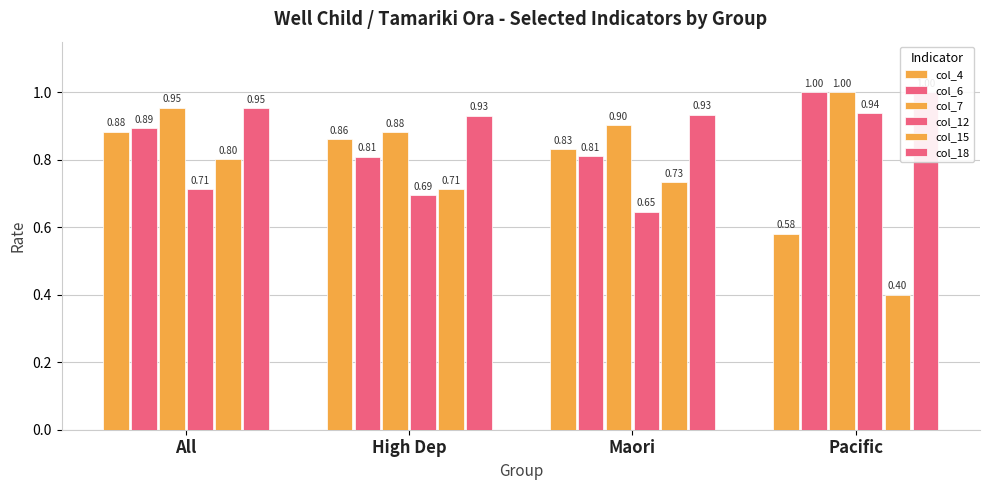

Is it true that col_4 equals 0.3 at Maori?

False